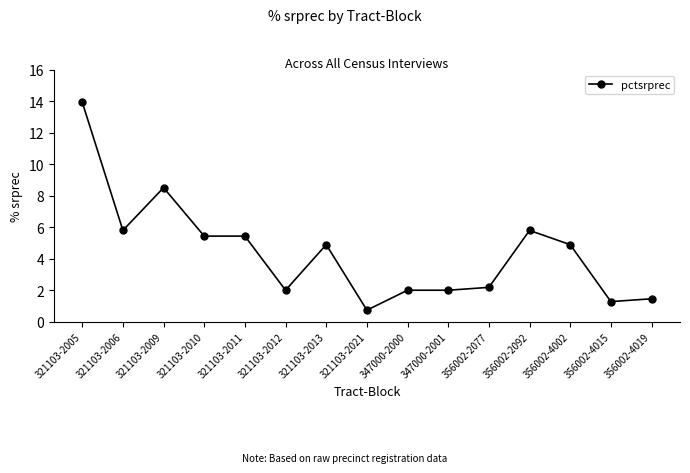

What is the label of the 3rd point from the left?

321103-2009